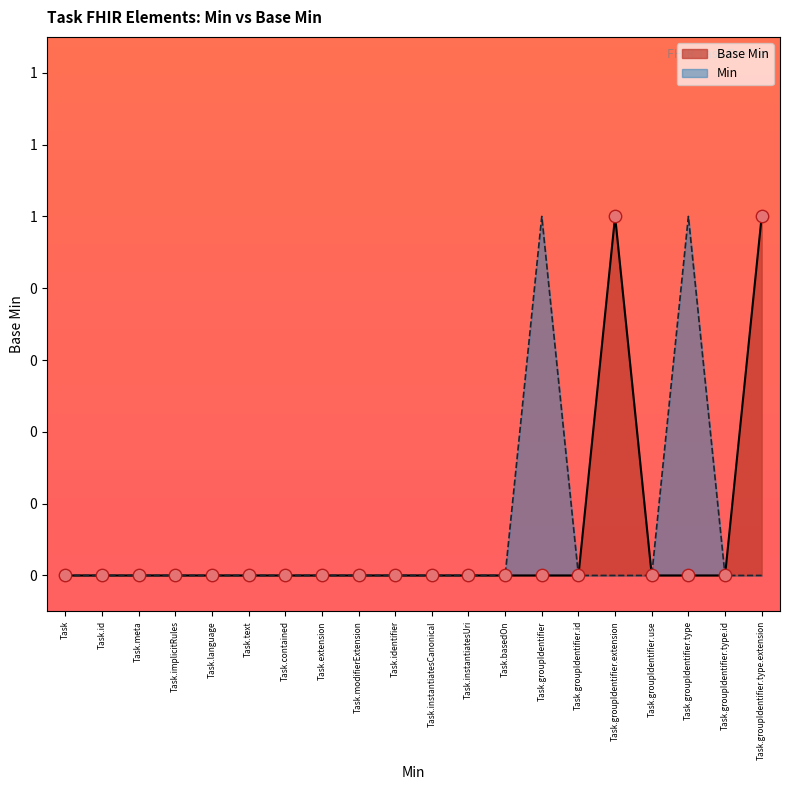

Between Task.language and Task.basedOn, which is larger?

Task.language